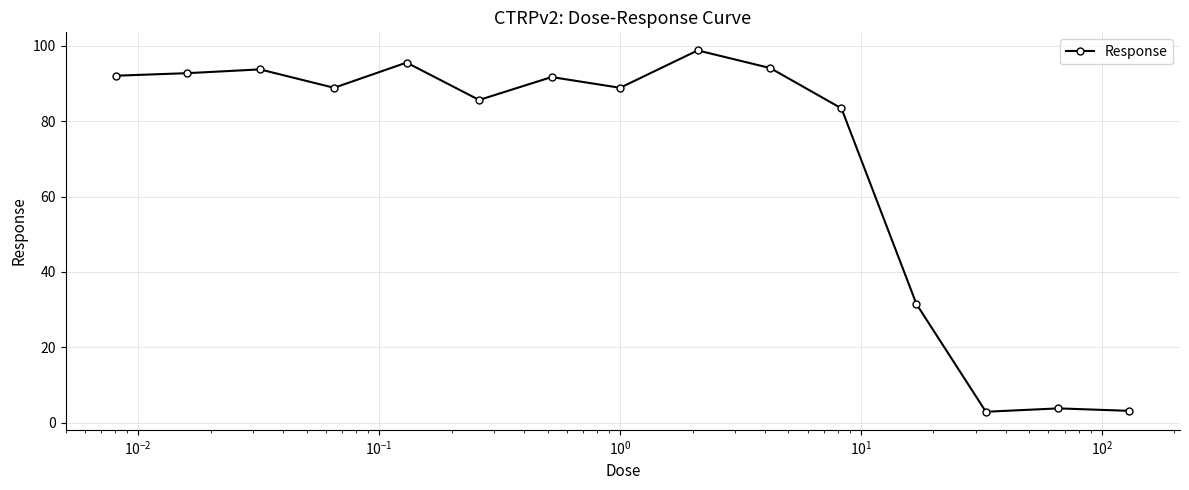

What is the value of the 7th point from the left?

91.7